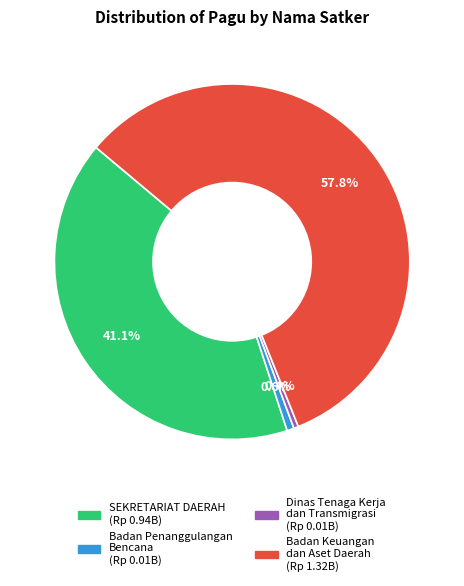

Does any single category account for the majority?

Yes